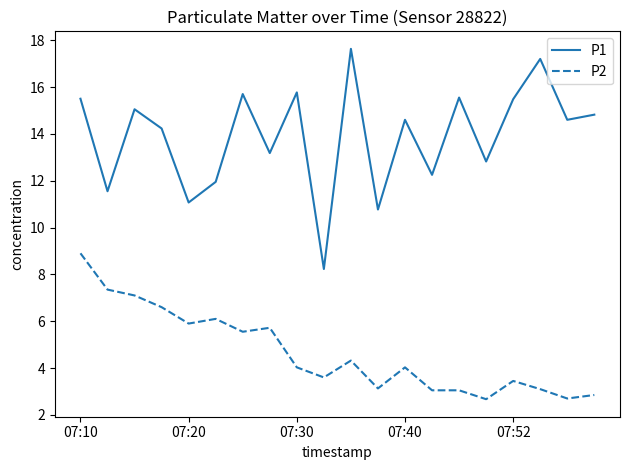

What is the greatest value displayed?

17.6